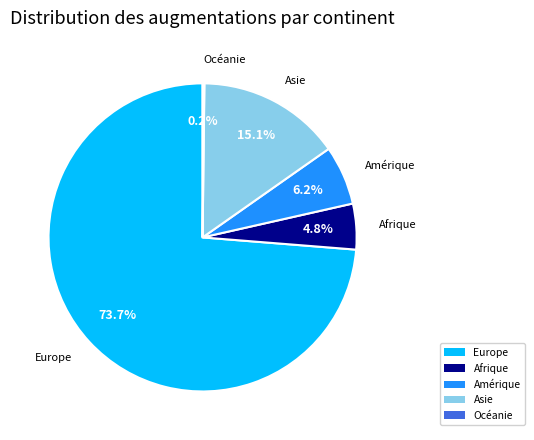

What is the majority slice?

Europe